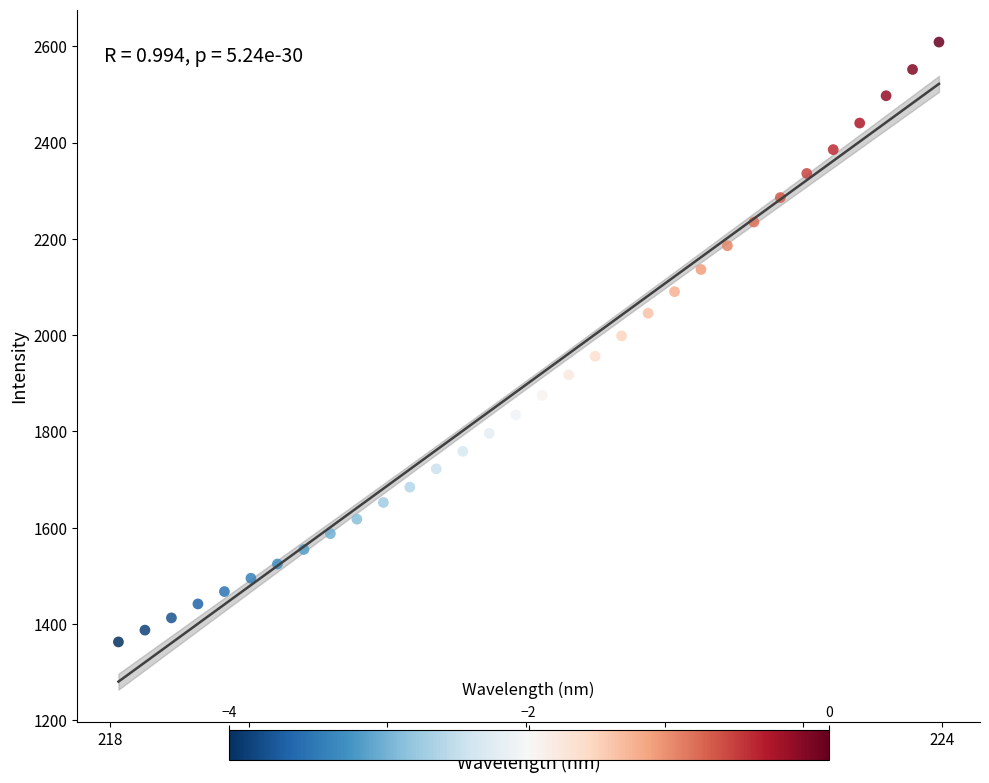

What is the range of X values (max minus min)?

5.9